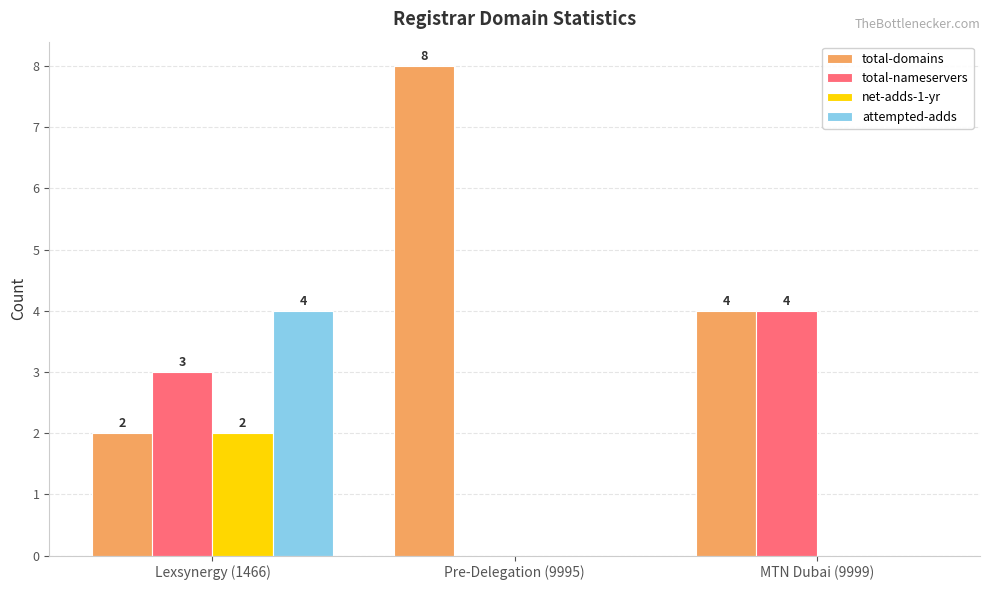

What are all the series names shown in the legend?

total-domains, total-nameservers, net-adds-1-yr, attempted-adds